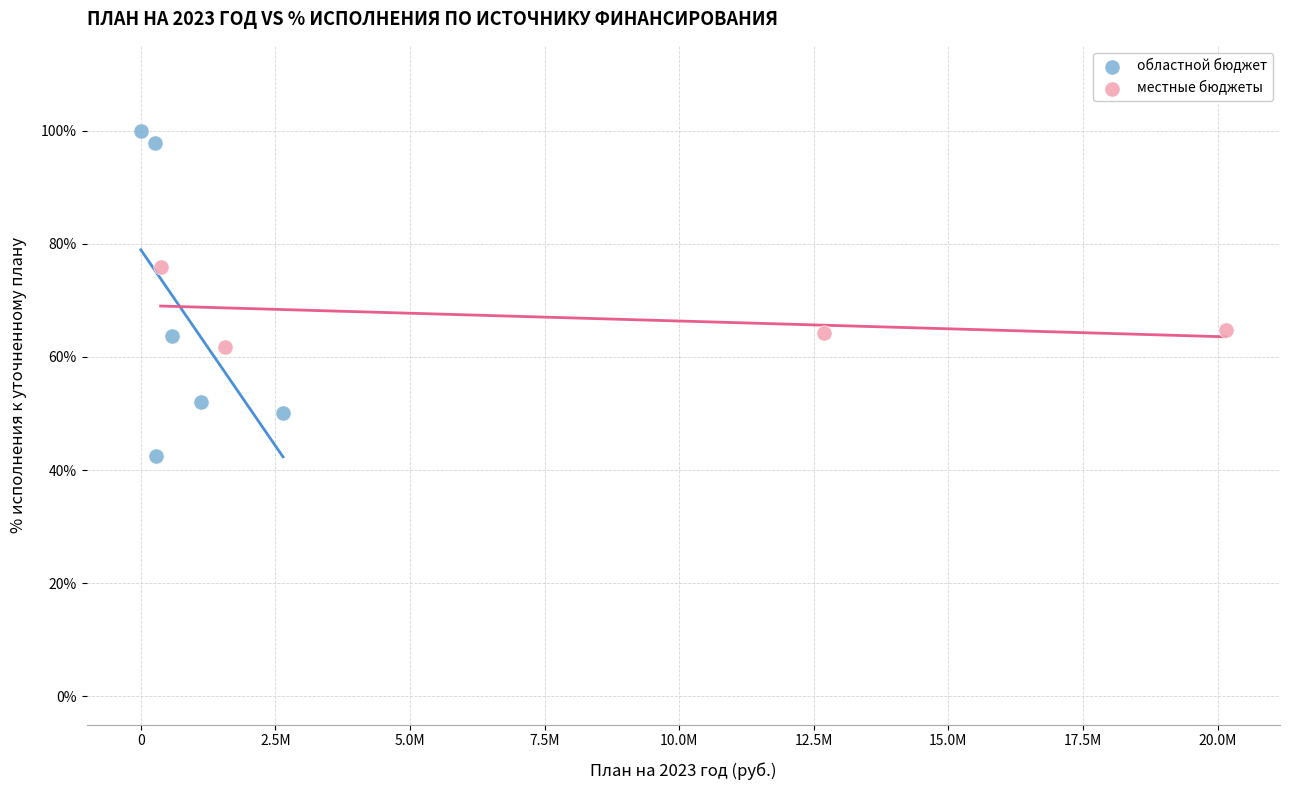

Which series reaches the maximum Y coordinate?

областной бюджет